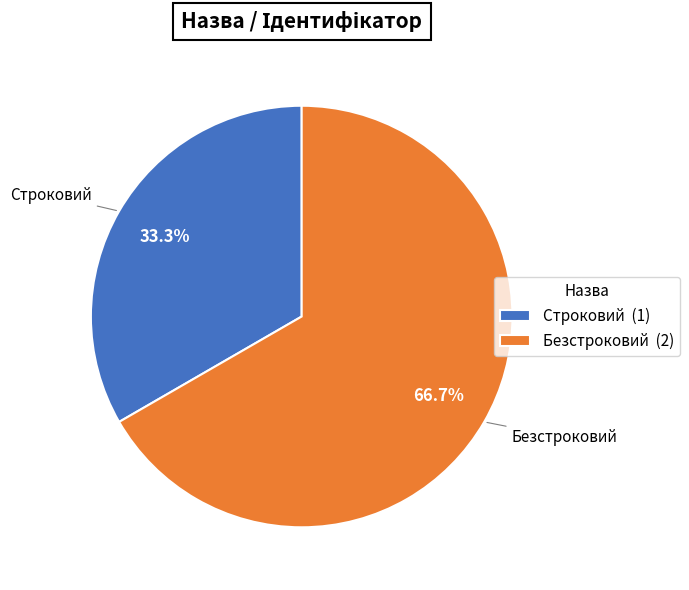

Which category has the biggest portion of the pie?

Безстроковий